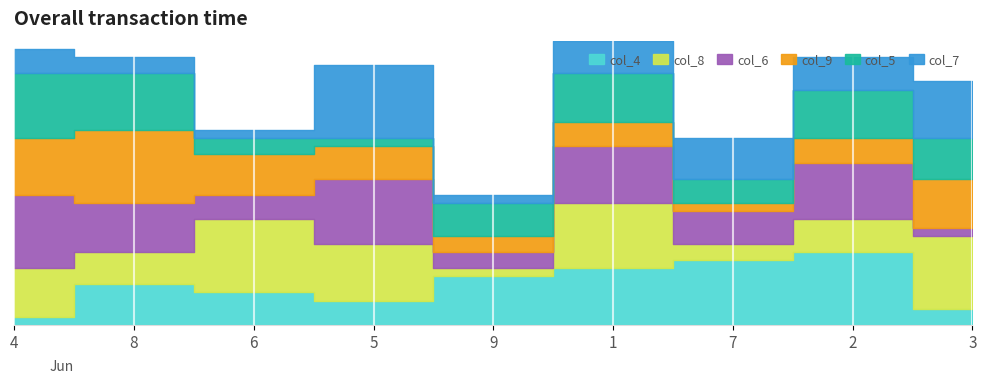

At which label does col_9 reach its minimum?

7